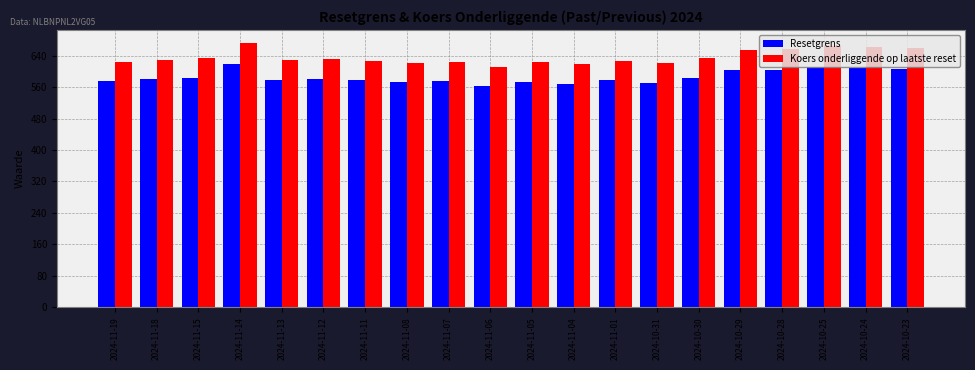

What position from the left is 2024-11-11?

7